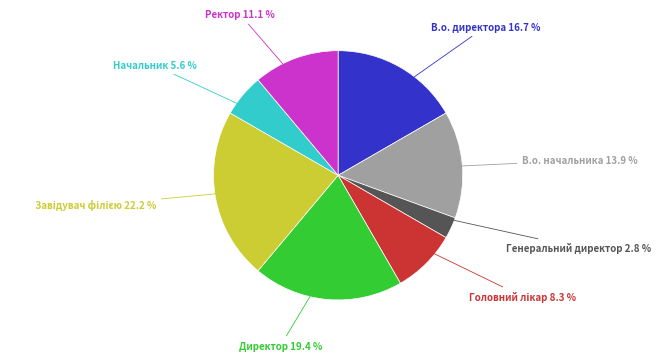

Is there a majority slice in this chart?

No